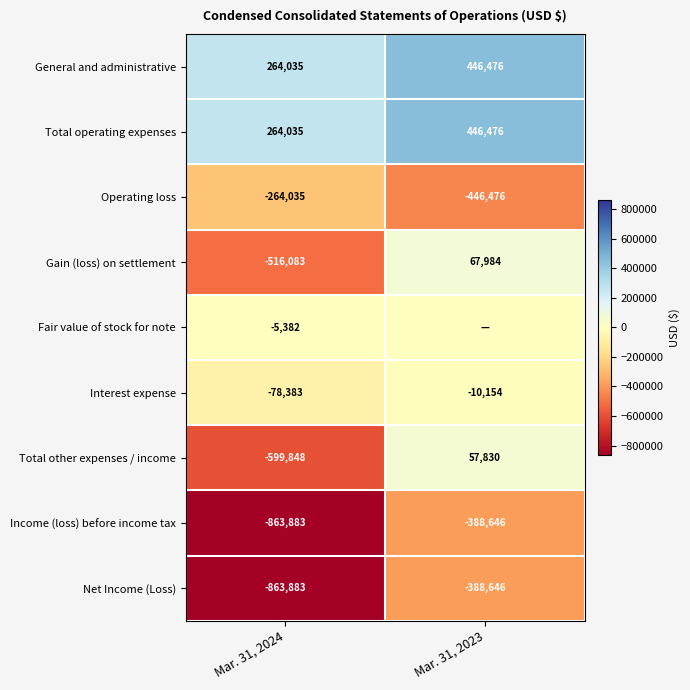

Is the value of Total other expenses / income at Mar. 31, 2023 greater than the value of General and administrative at Mar. 31, 2024?

No